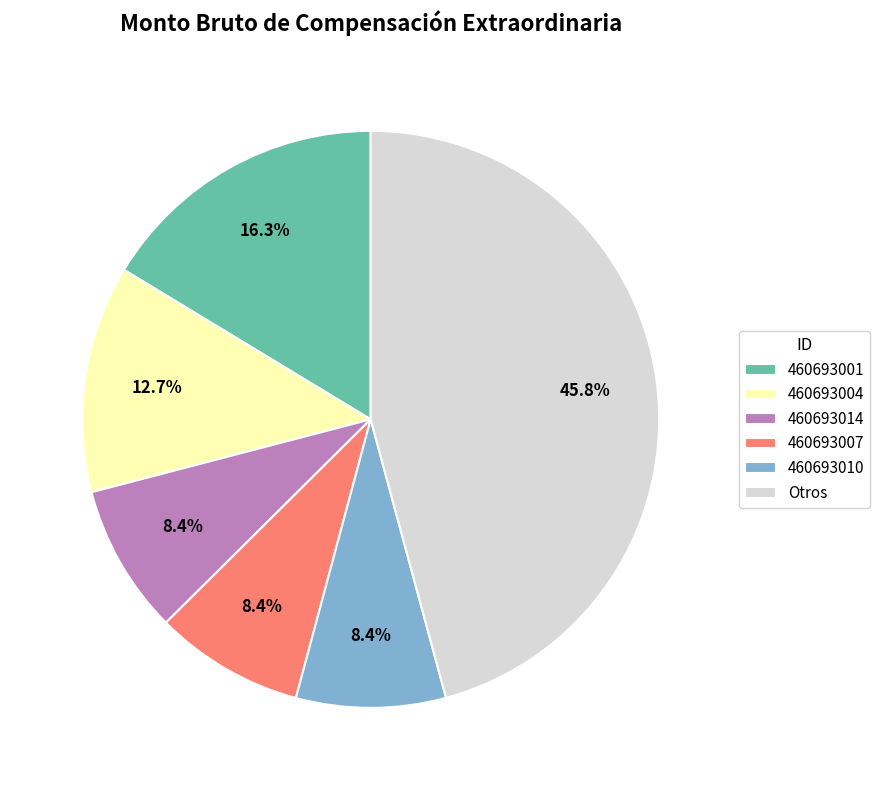

Which slice is the largest?

Otros